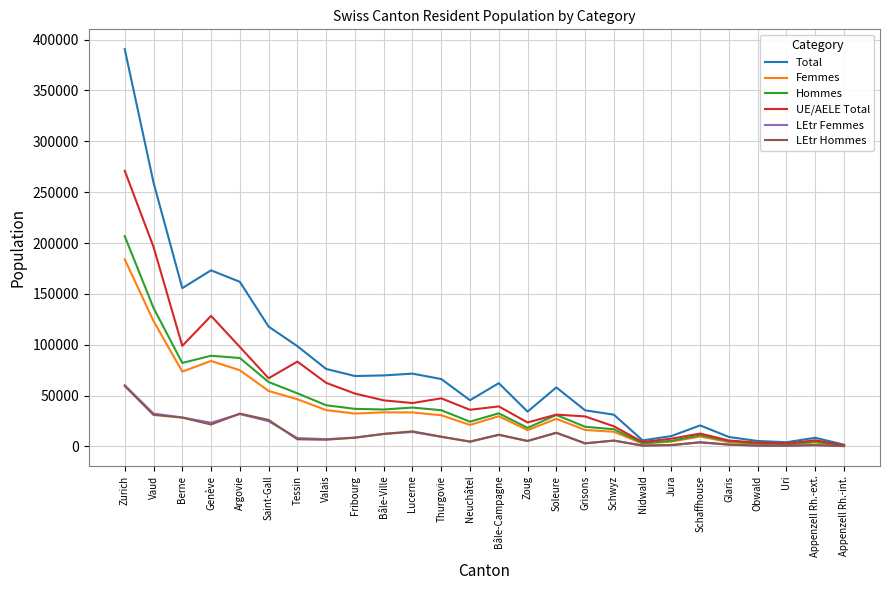

What is the difference between the second highest and second lowest values in the Hommes series?

133872